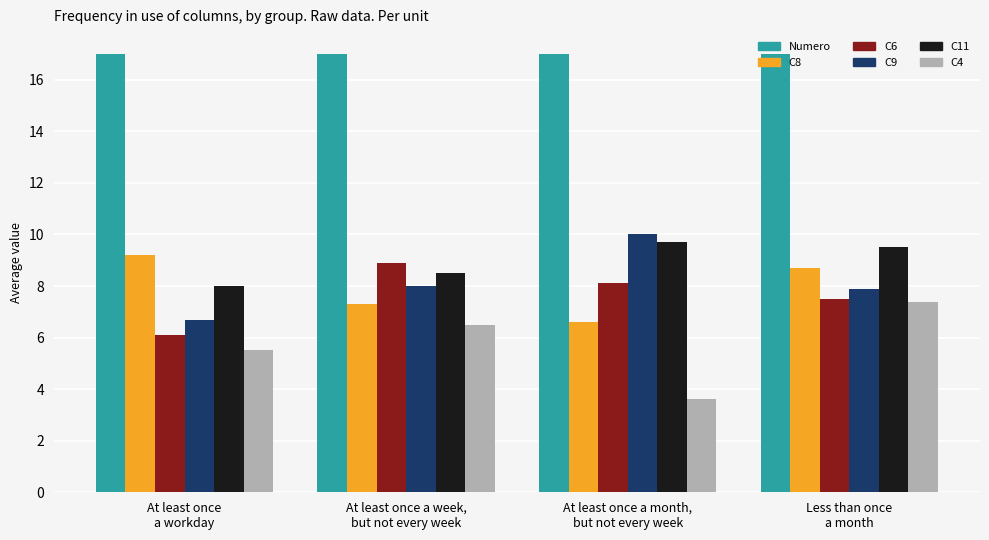

How many bars are there in each group?

6